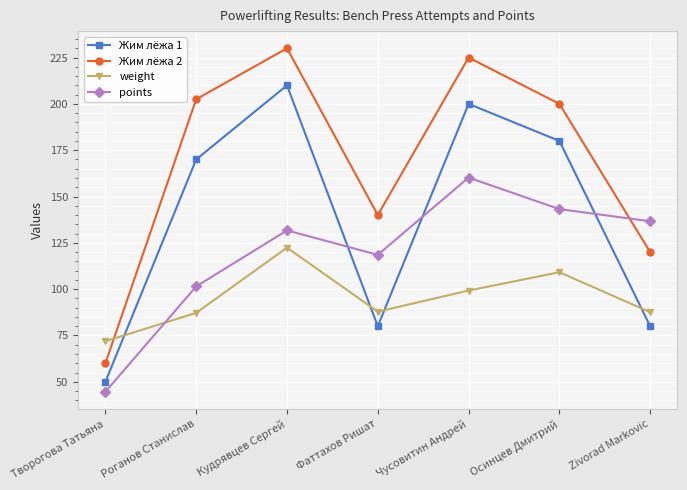

How many intersections are there between weight and Жим лёжа 1?

4